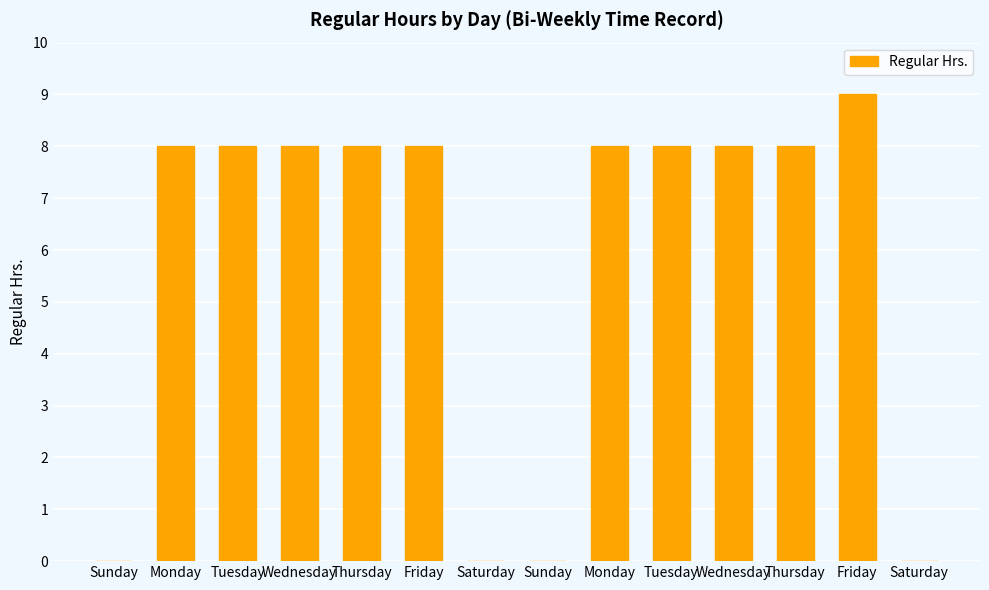

How many distinct data groups are displayed?

1